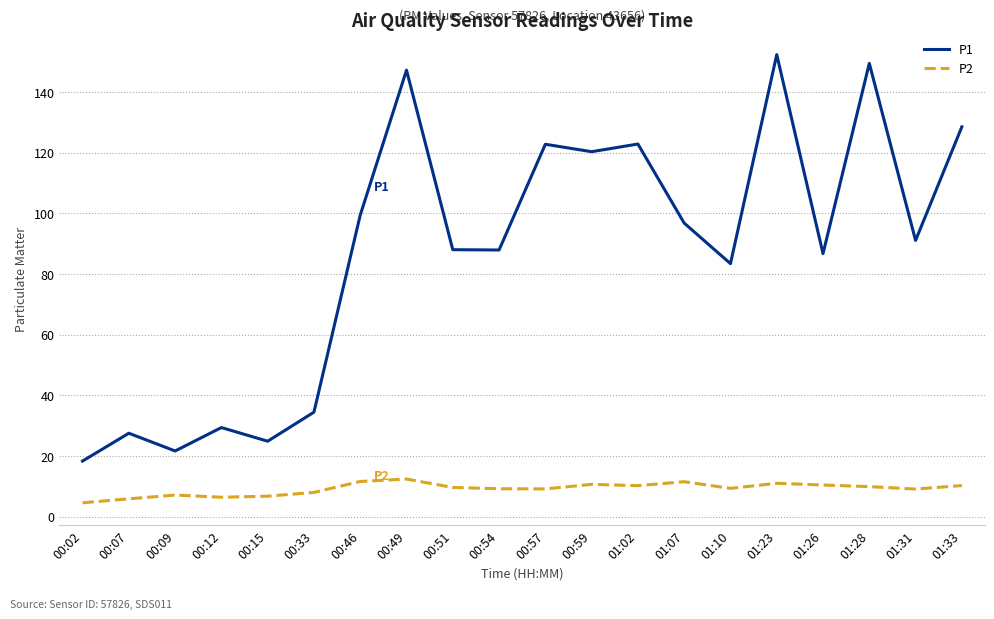

Between 01:07 and 01:33, which series saw the biggest shift?

P1